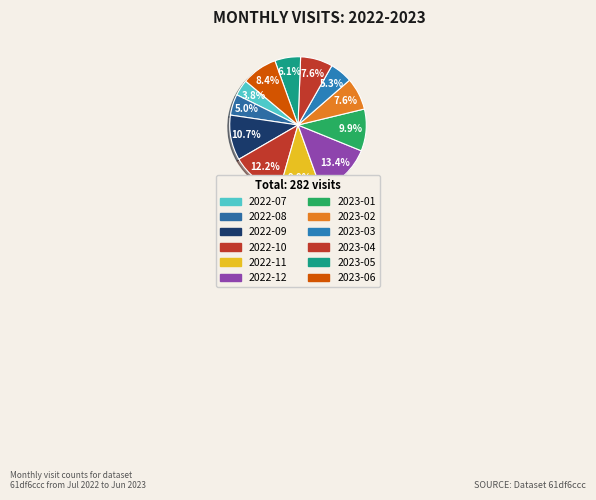

Which slice is the smallest?

2022-07